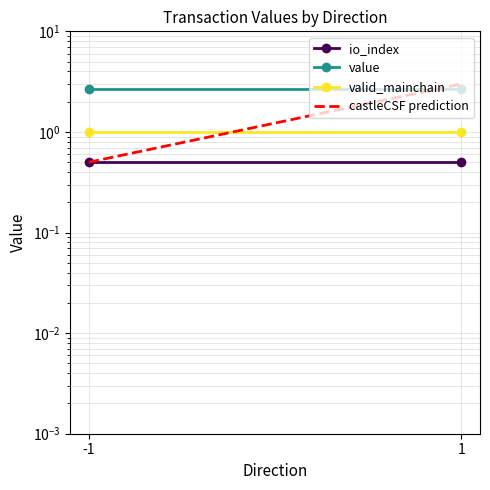

What is the sum of the castleCSF prediction values at 1 and -1?

3.5